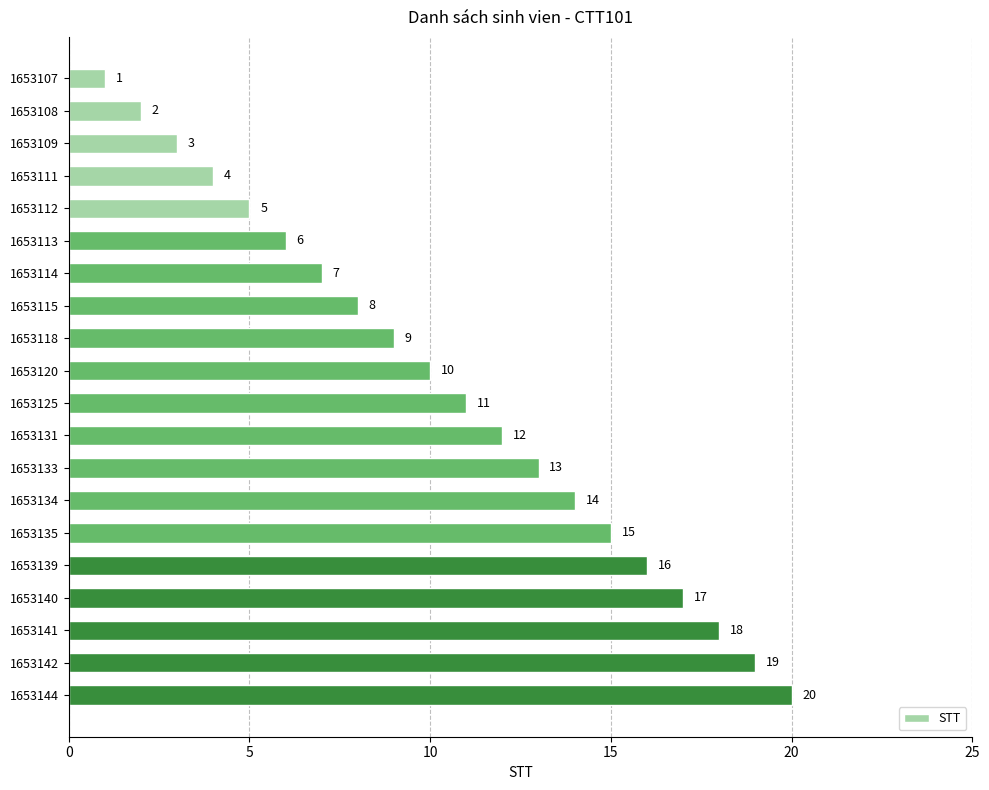

Read the value at 1653141.

18